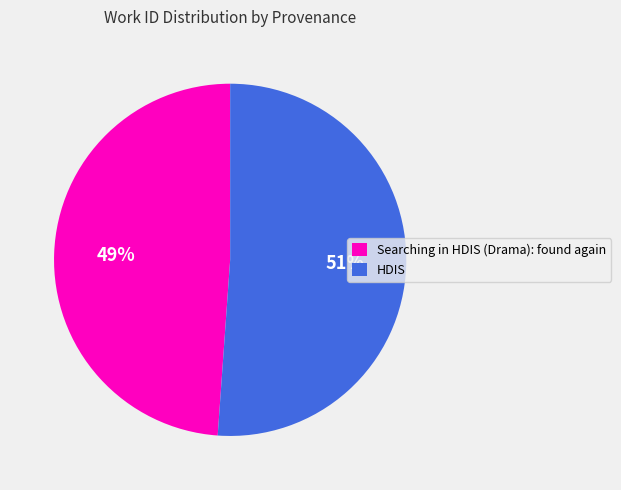

True or false: HDIS accounts for 46% of the total.

False